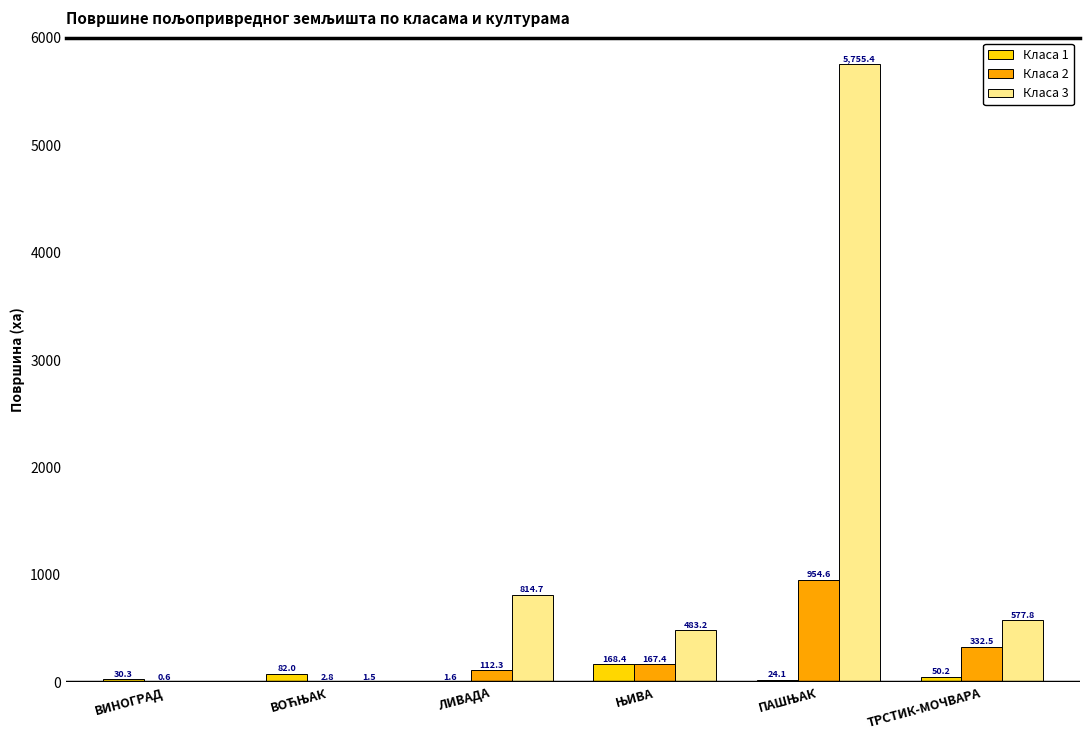

What is the maximum value for Класа 3?

5755.4